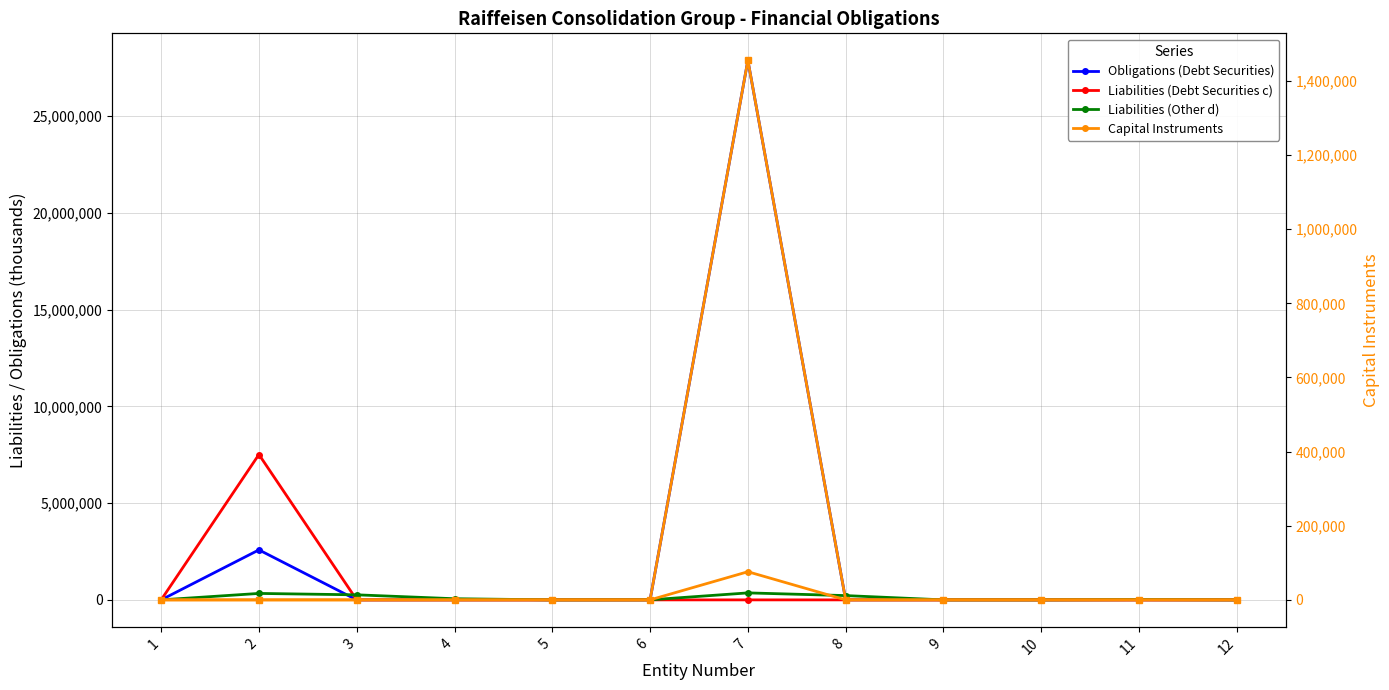

Does the chart display data point markers on the line(s)?

Yes